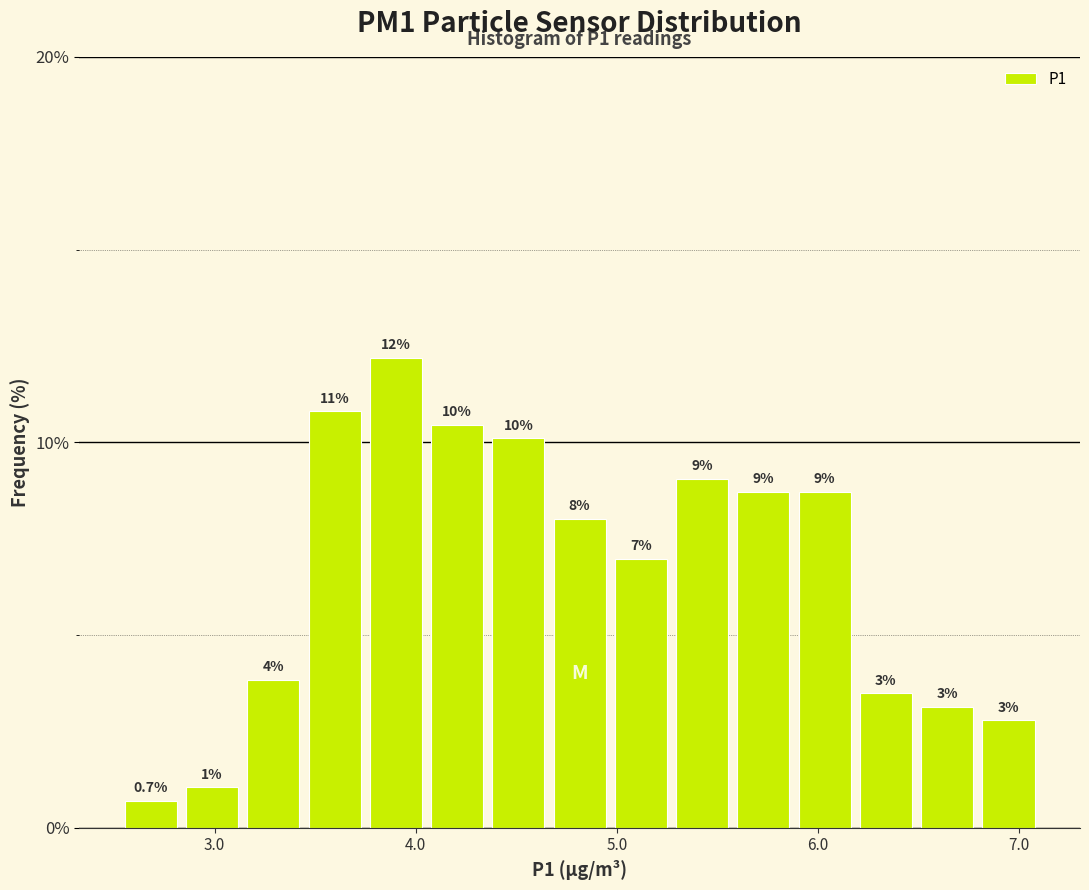

Read against the x-axis, roughly where is the centre of the tallest bar?

3.9